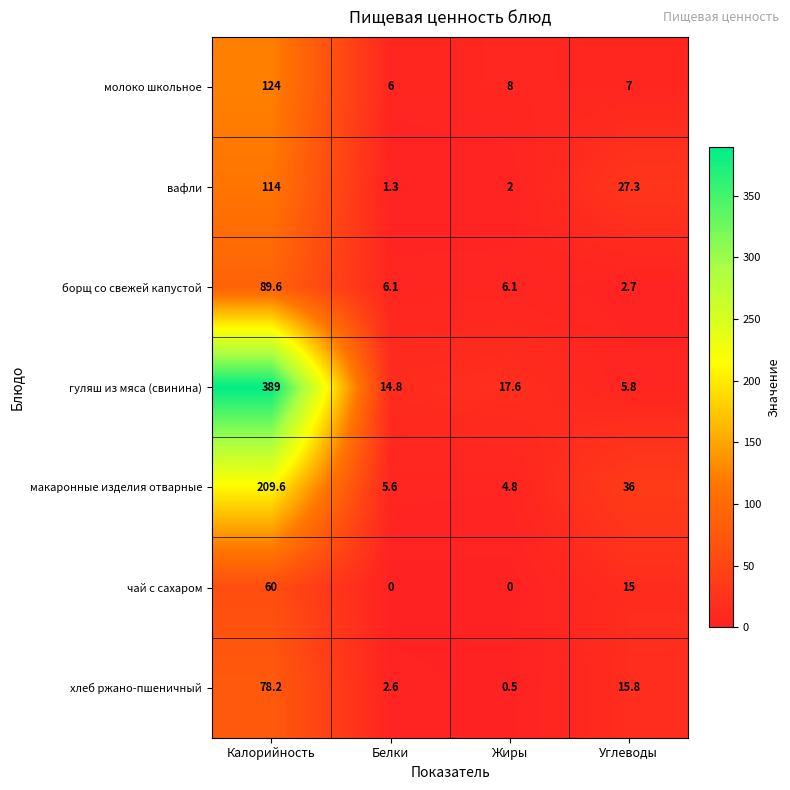

At which category does the chart reach its peak across all series?

Калорийность